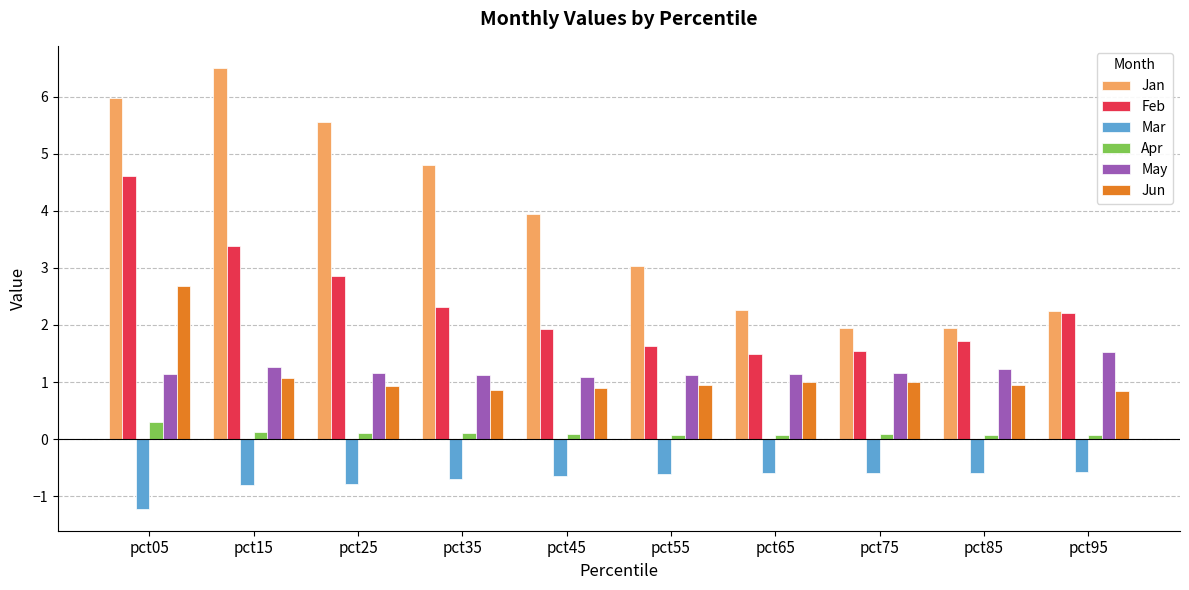

Rank the series by their maximum value, from lowest to highest.

Mar, Apr, May, Jun, Feb, Jan